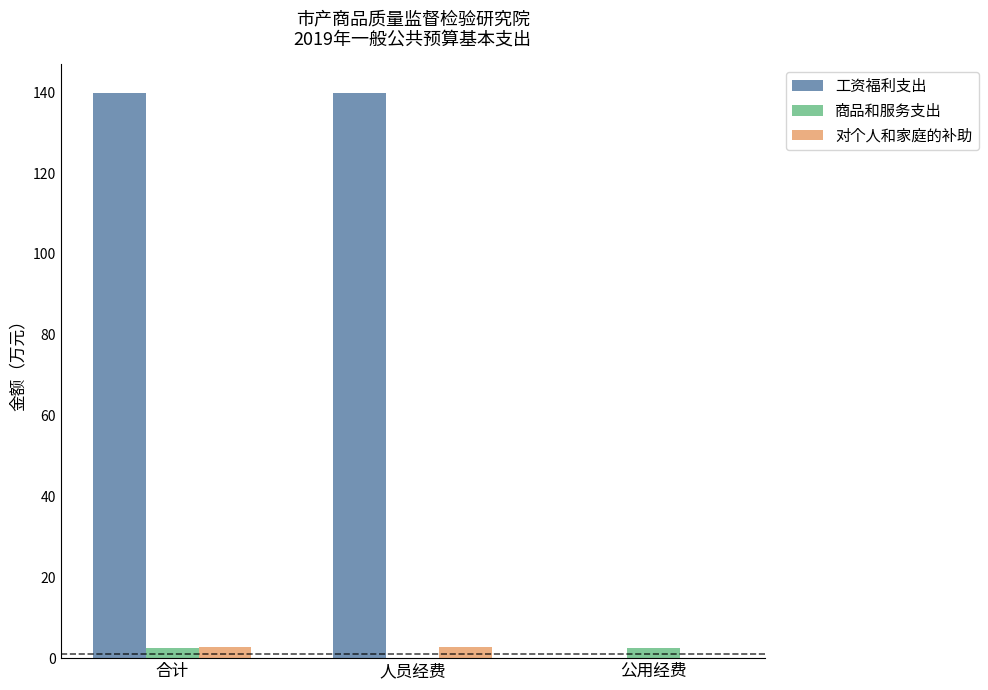

The value of 商品和服务支出 at 公用经费 is 2.5. True or false?

True